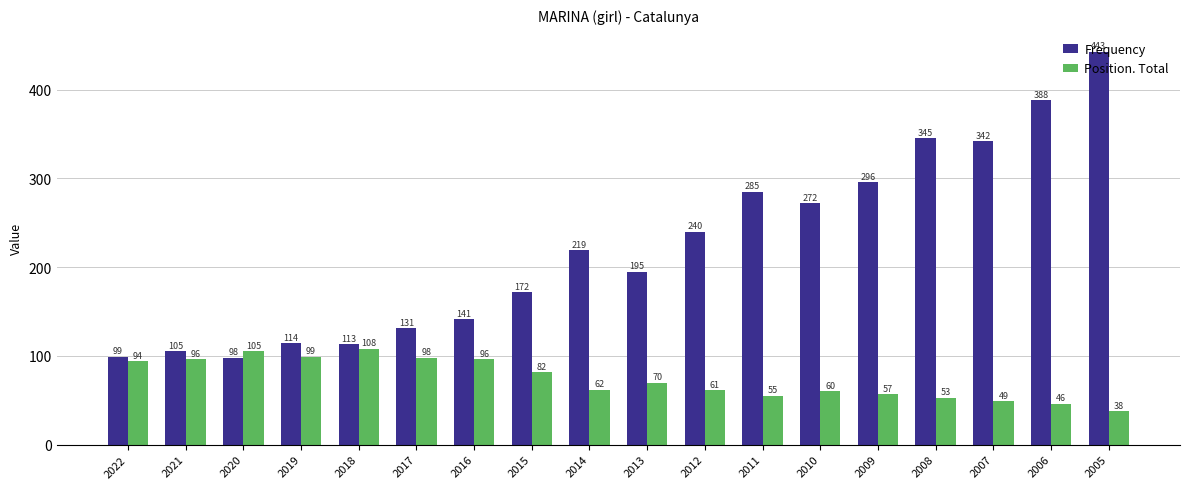

At which label does Frequency reach its peak?

2005